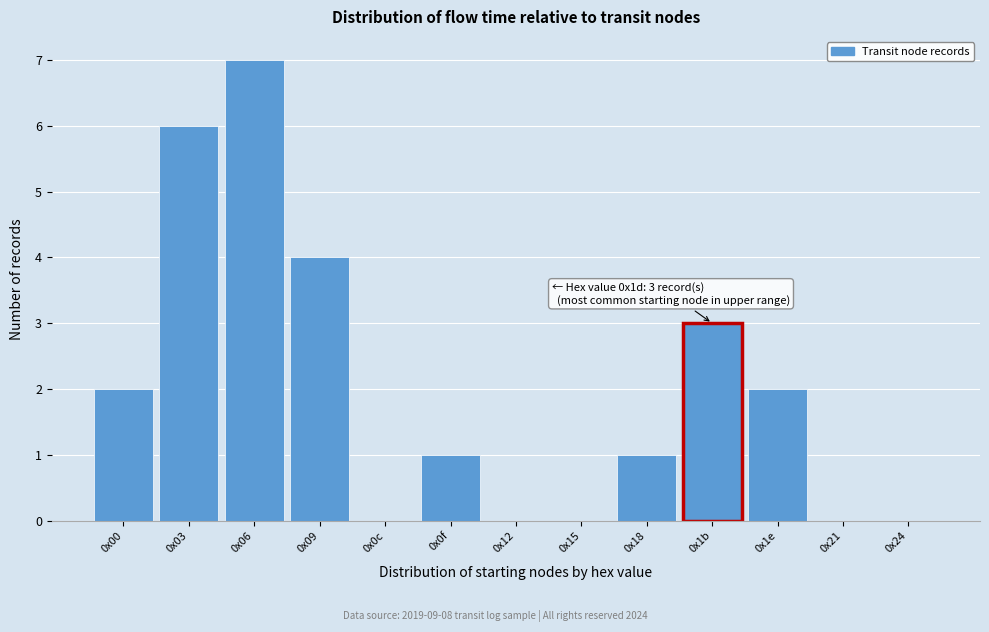

Between 0x18 and 0x0c, which is larger?

0x18